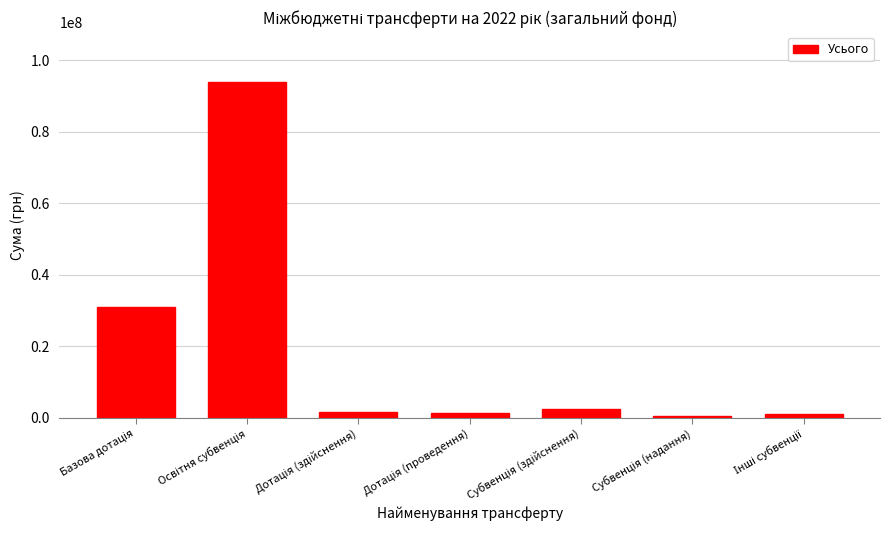

What is the difference between the maximum and second lowest values?

92771500